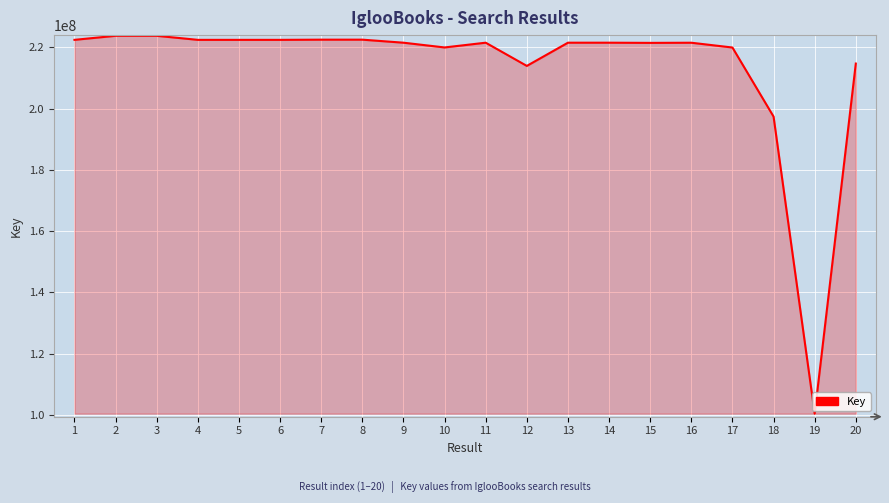

How many lines are shown in the chart?

1